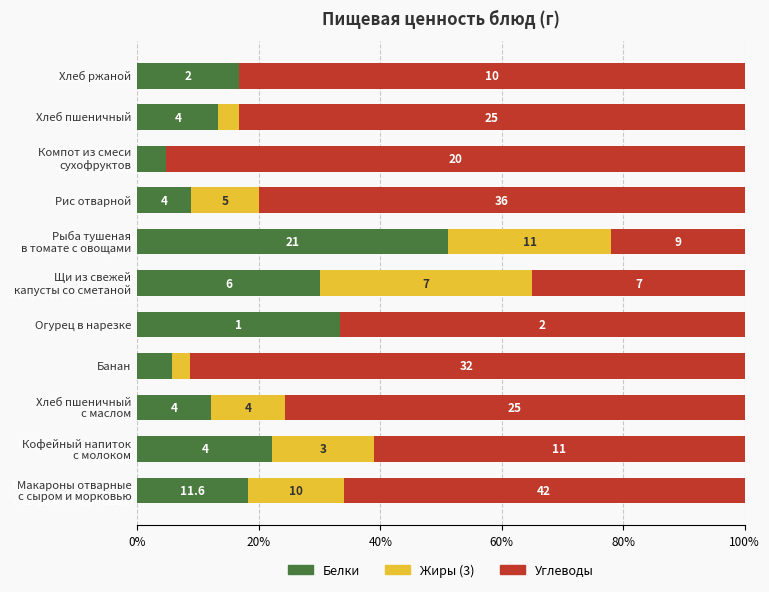

What position from the left is Кофейный напиток с молоком?

2